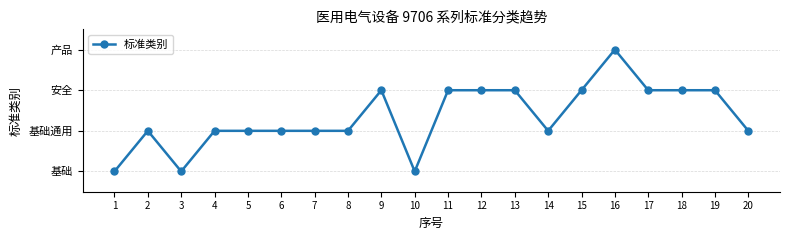

Is this an area chart (filled region under the line)?

No